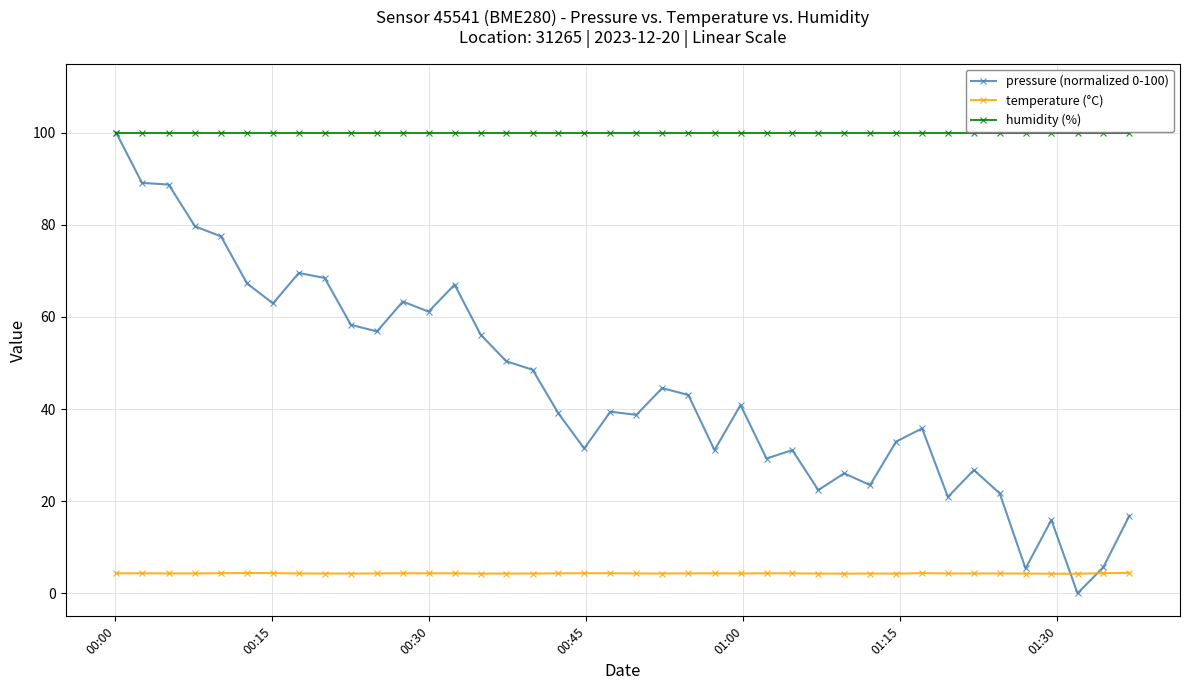

Which series has the widest spread of values?

pressure (normalized 0-100)